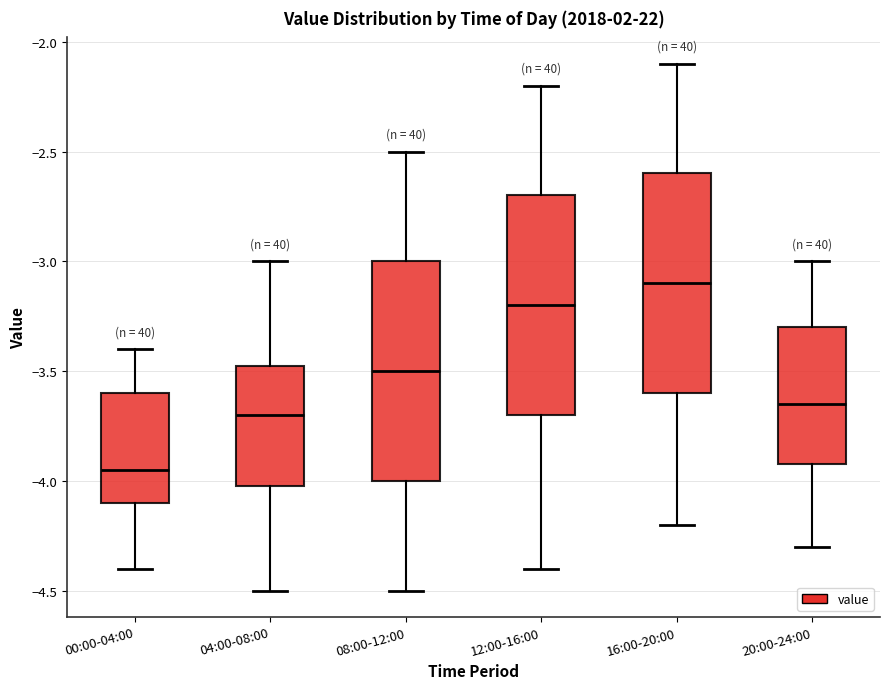

Where does the median line of the box for 00:00-04:00 sit on the y-axis? The values are not printed on the chart, so give them approximately, as read against the axis.

-3.95